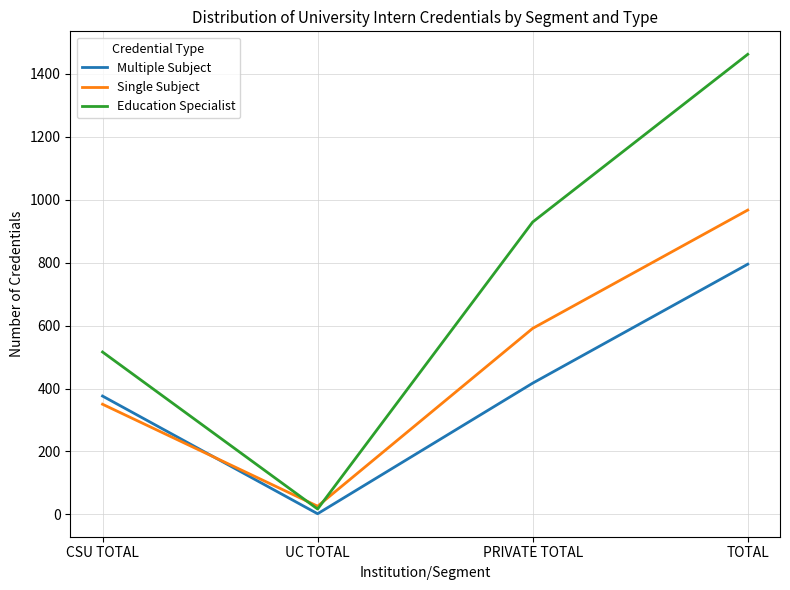

Reading right to left, what are all the values shown in this chart?

Multiple Subject: 795	417	2	376
Single Subject: 967	591	26	350
Education Specialist: 1462	929	17	516